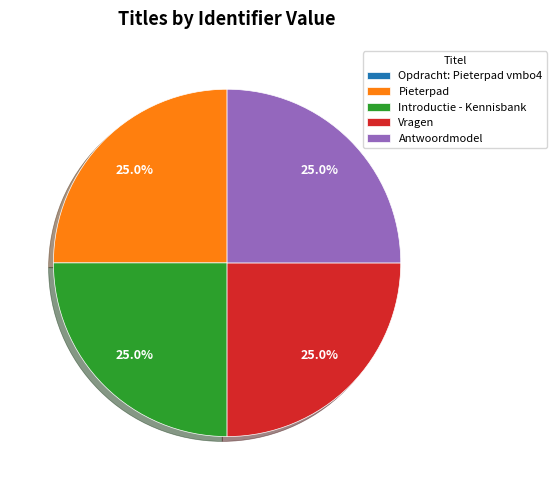

True or false: Vragen accounts for 25% of the total.

True